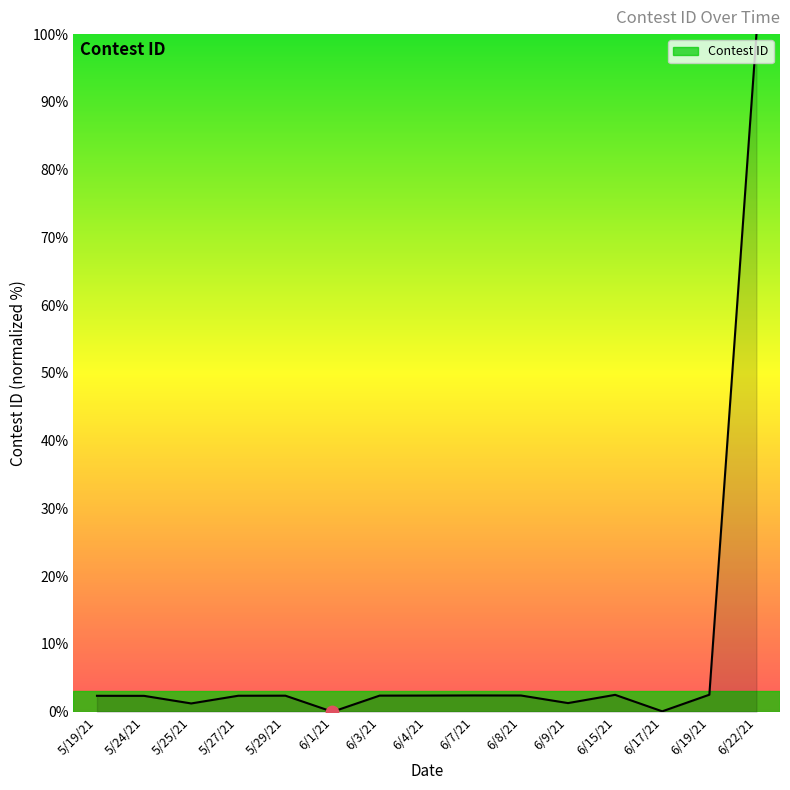

Between 6/17/21 and 6/7/21, which is larger?

6/7/21